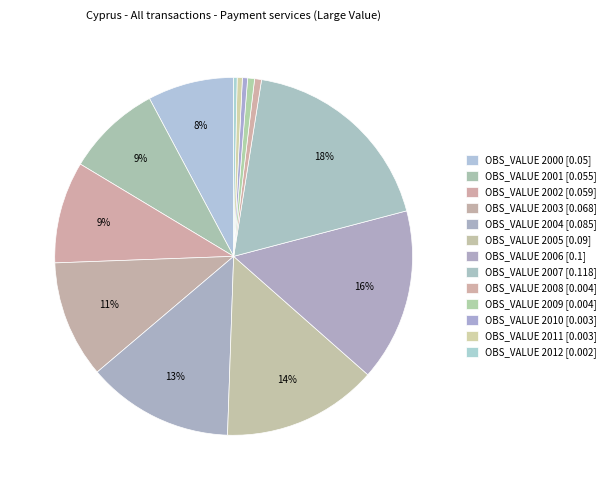

How many slices are in this pie chart?

13